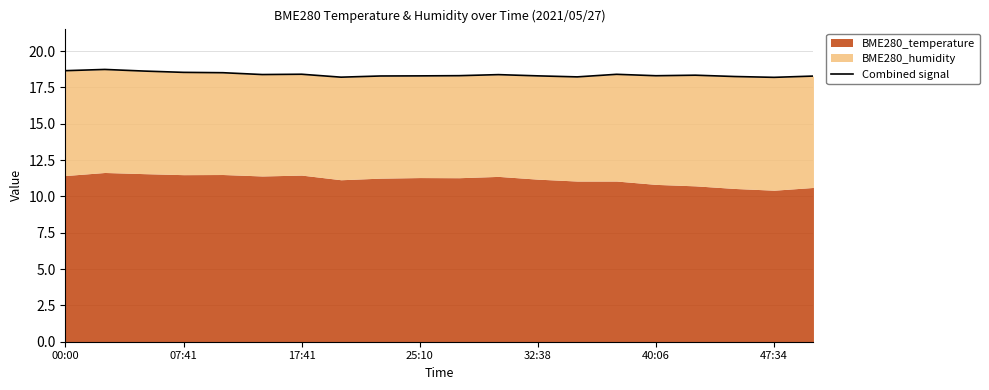

Between 14 and 17:41, which is larger?

17:41